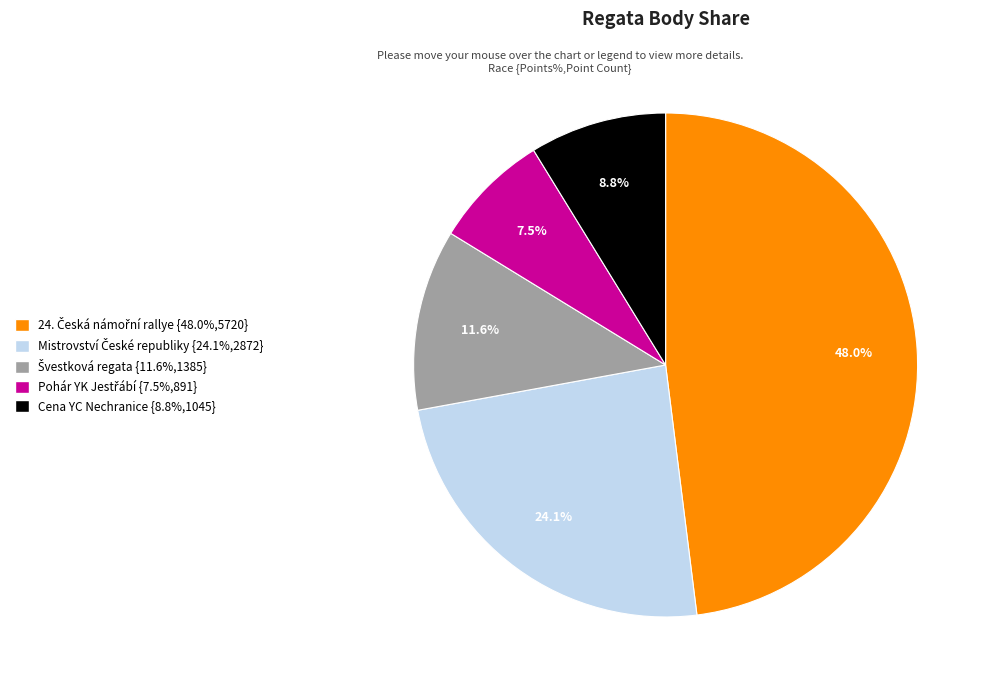

Is there a majority slice in this chart?

No